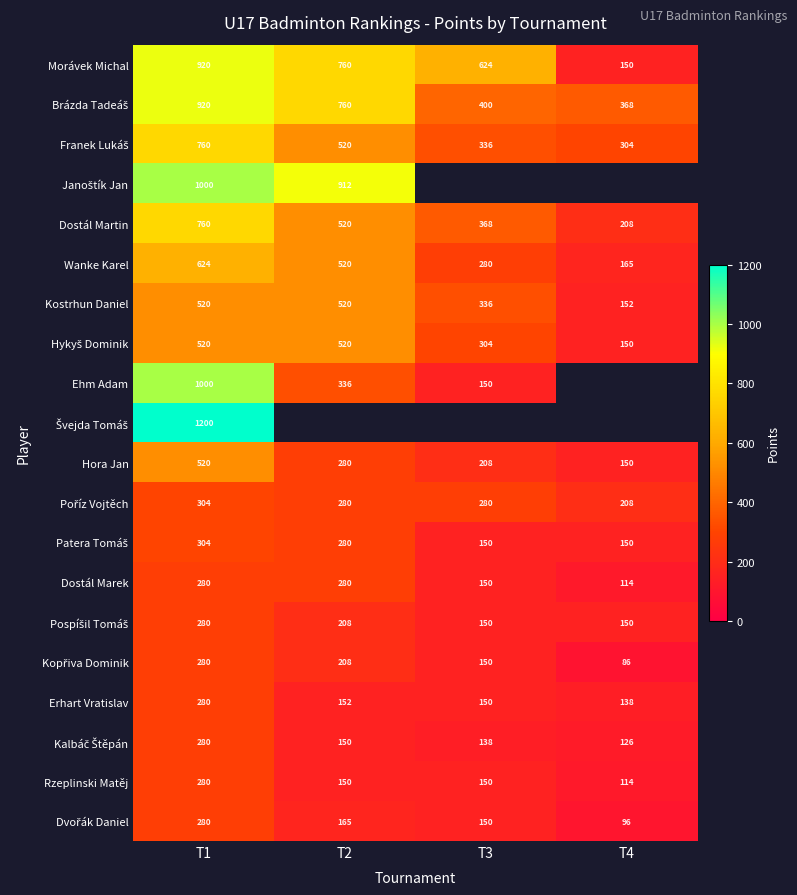

The value of Rzeplinski Matěj at T1 is 481. True or false?

False